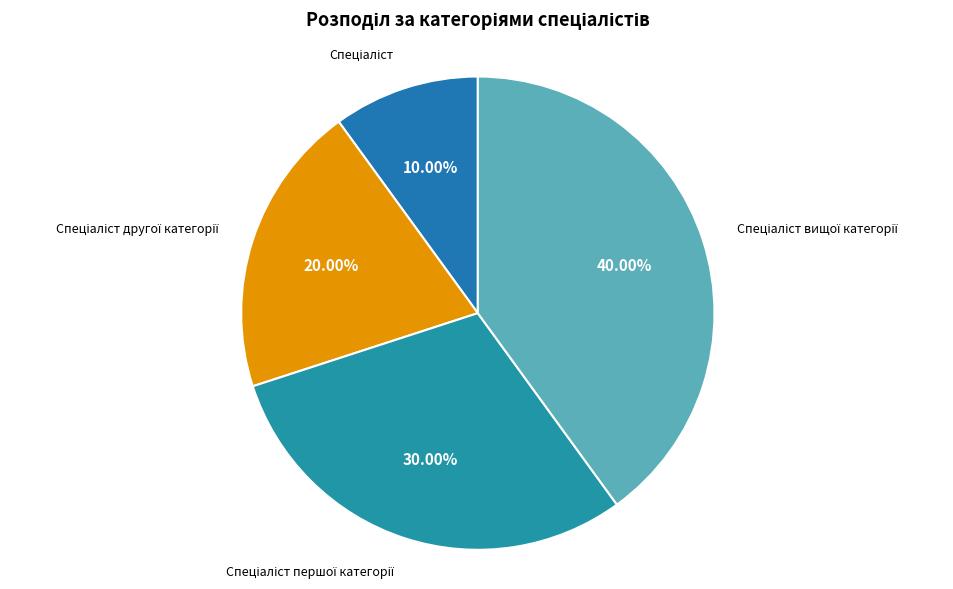

Is there a majority slice in this chart?

No